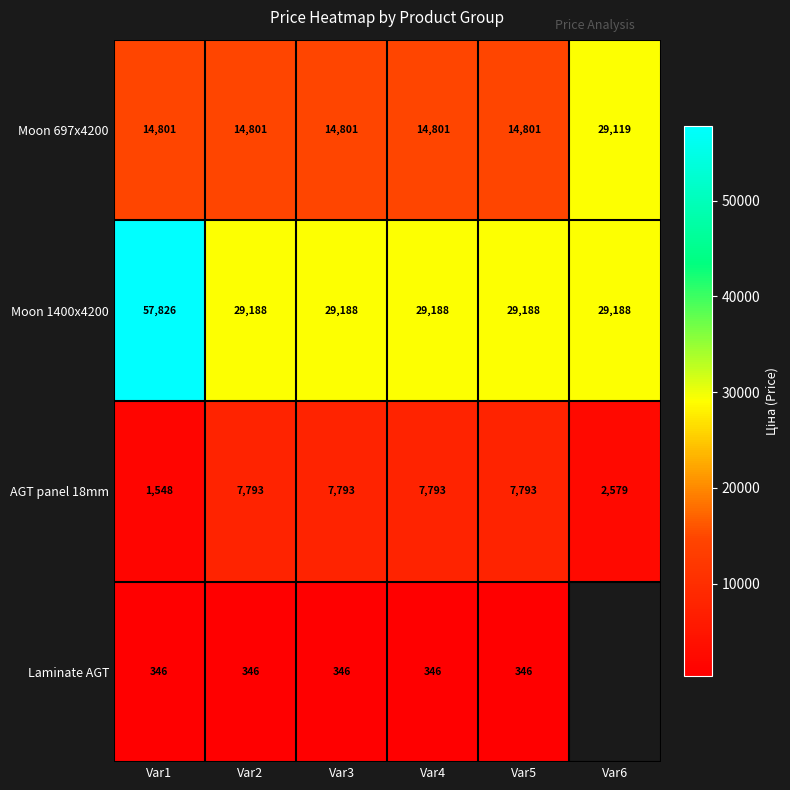

Is it true that Moon 1400x4200 equals 15329.7 at Var6?

False